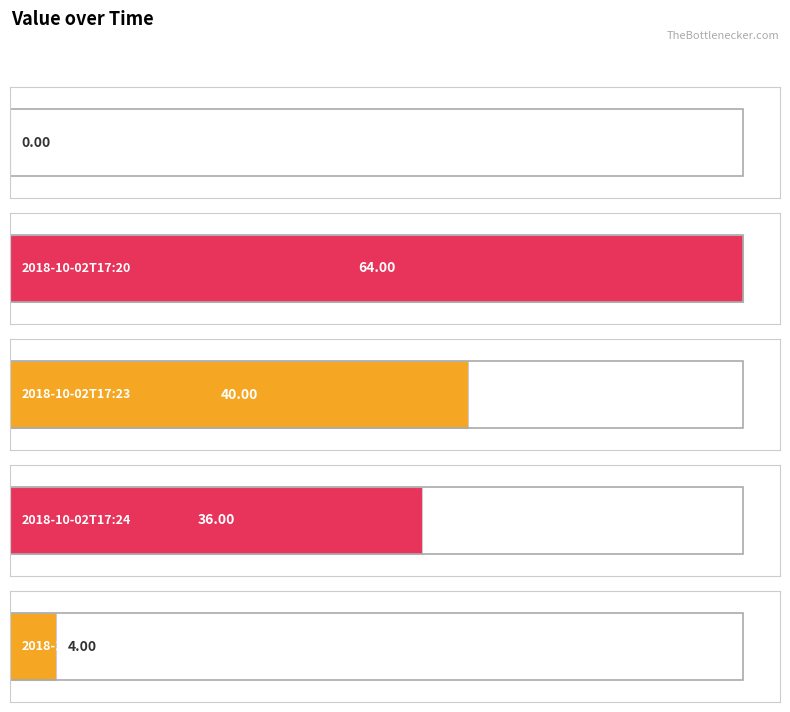

What position from the left is 2018-10-02T17:20?

2